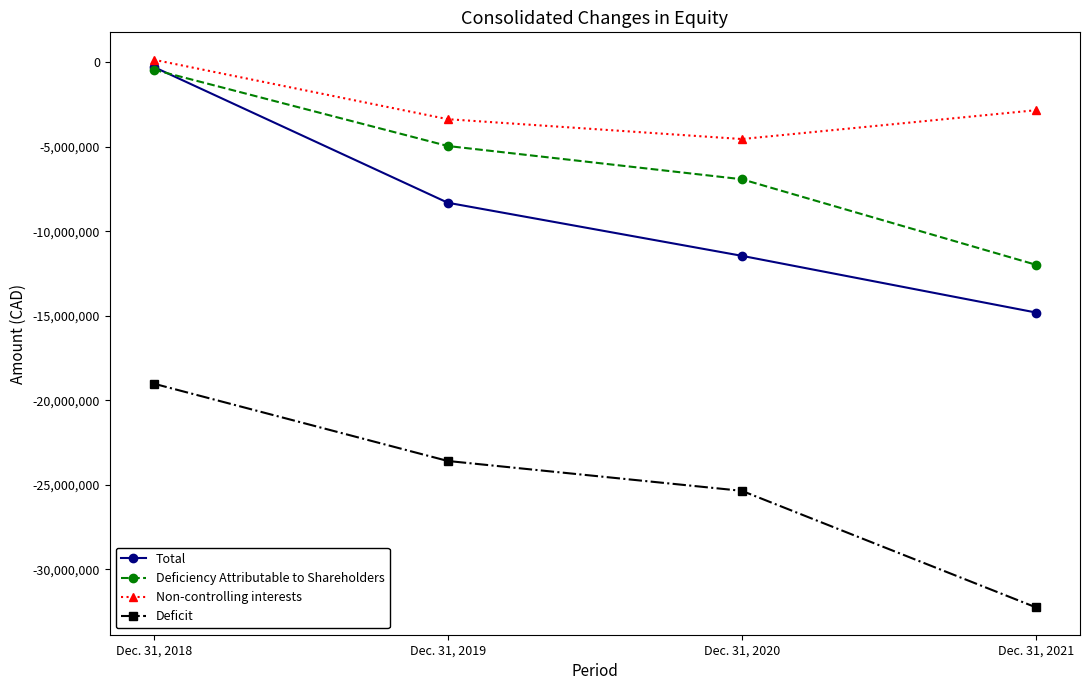

At which label is Deficit closest to -25628527?

Dec. 31, 2020